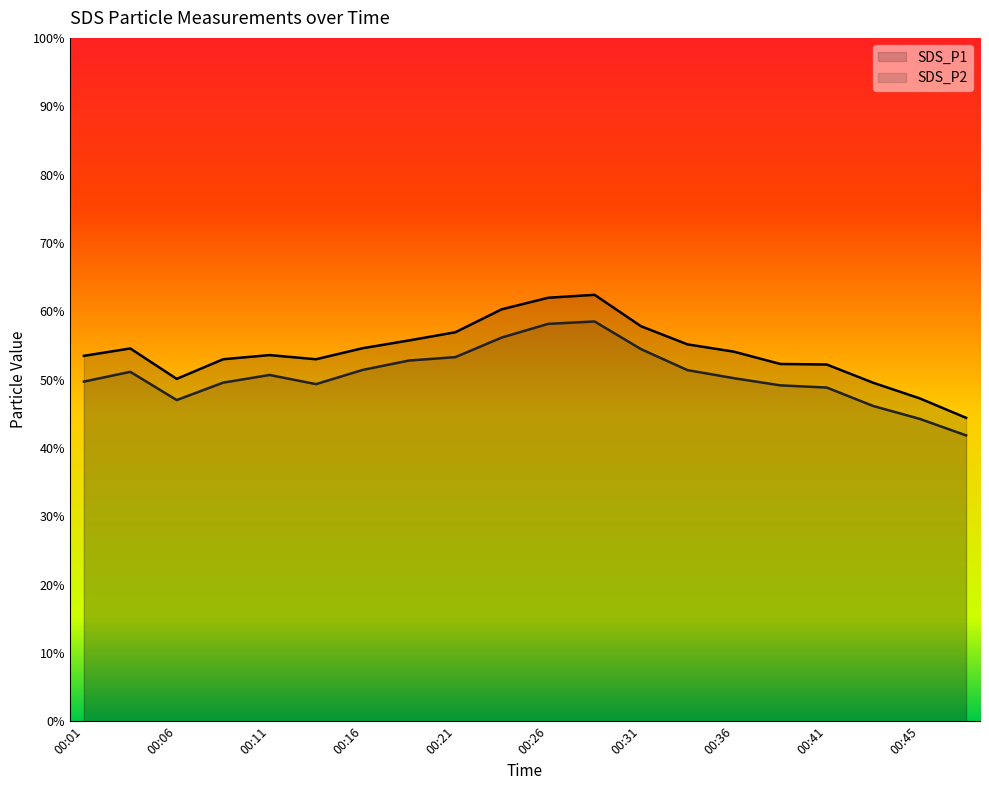

List the labels in order of SDS_P2 value, smallest first.

00:48, 00:45, 00:43, 00:06, 00:41, 00:38, 00:13, 00:09, 00:01, 00:36, 00:11, 00:04, 00:33, 00:16, 00:18, 00:21, 00:31, 00:23, 00:26, 00:28